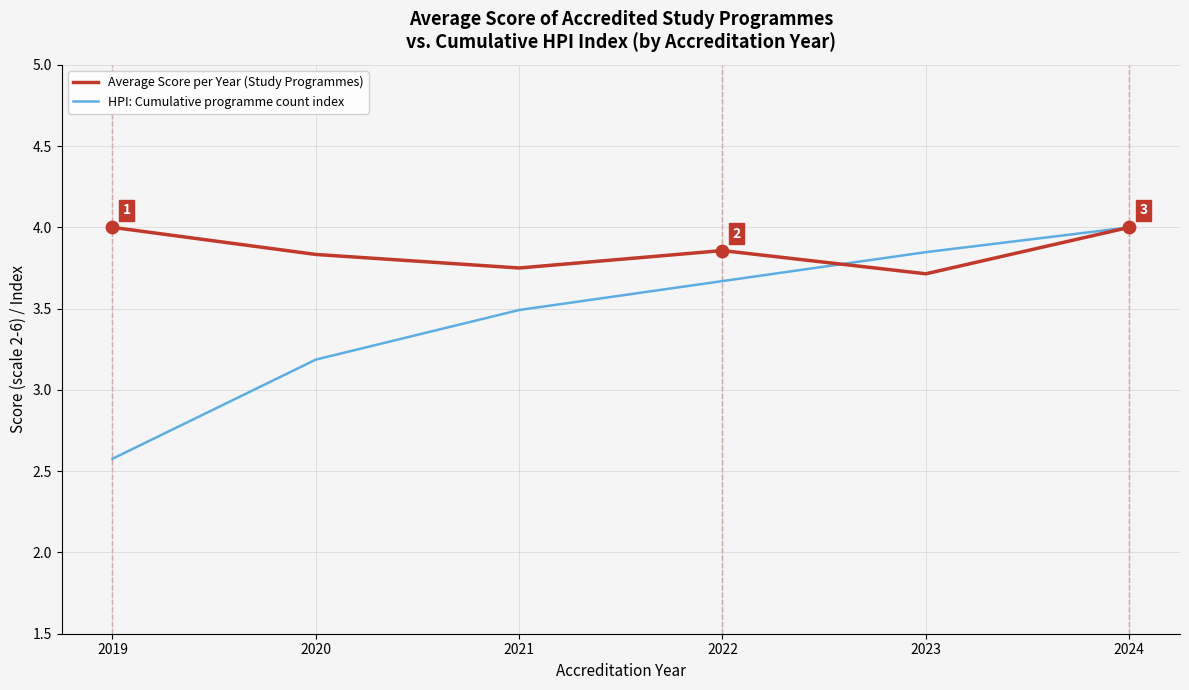

What is the difference between the highest and lowest values at 2019?

1.4